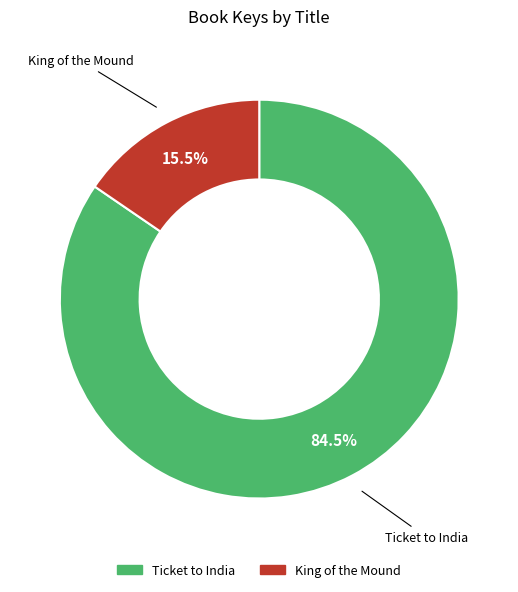

Between Ticket to India and King of the Mound, which is larger?

Ticket to India